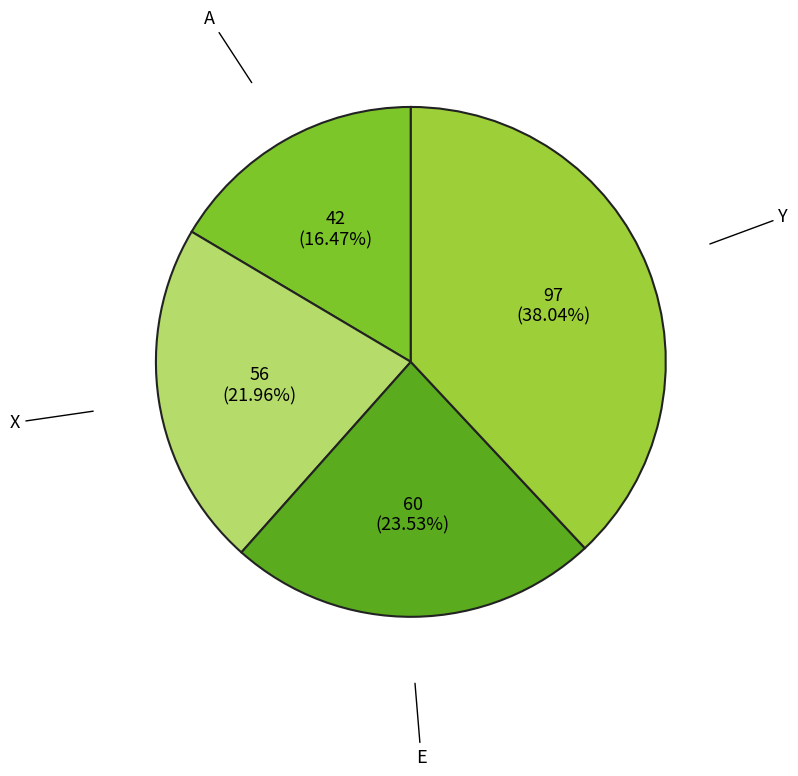

Rank the categories by value from highest to lowest.

Y, E, X, A